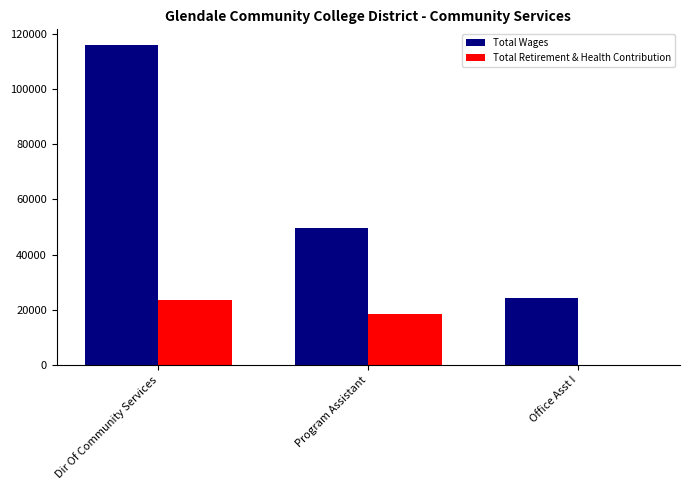

Reading right to left, list all the values displayed in this chart.

Total Wages: 24179	49807	115987
Total Retirement & Health Contribution: 0	18406	23393